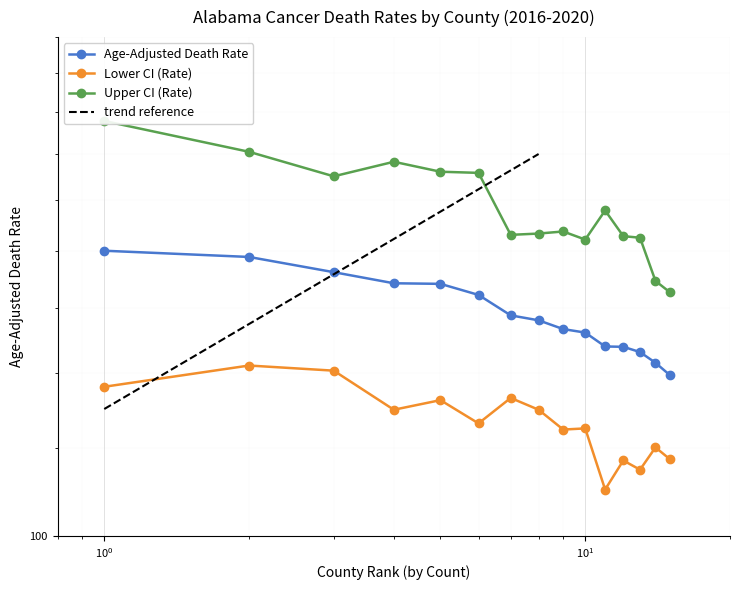

At which label does Upper CI (Rate) reach its peak?

Bullock